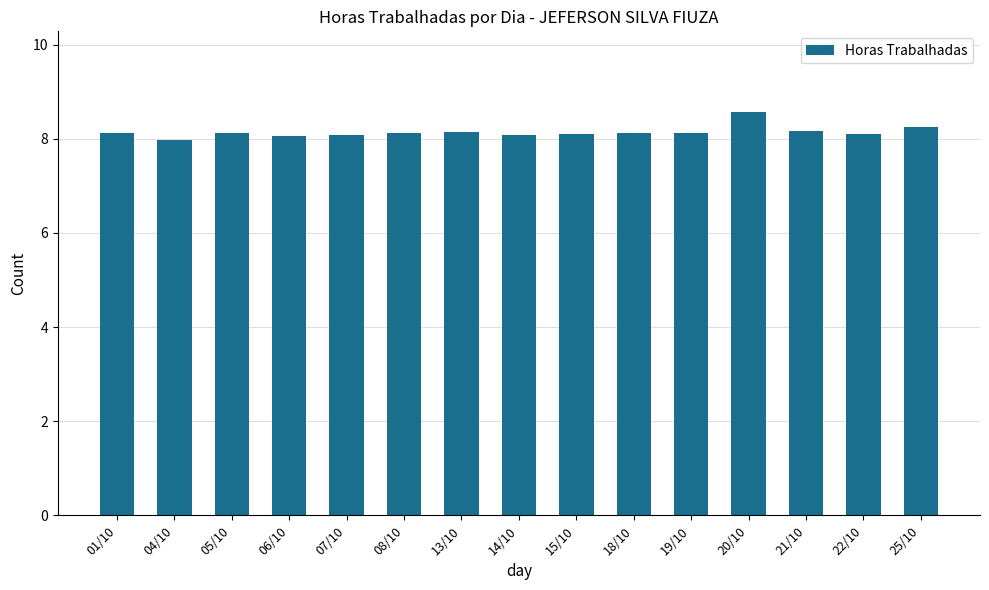

What is the label of the 5th bar from the right?

19/10